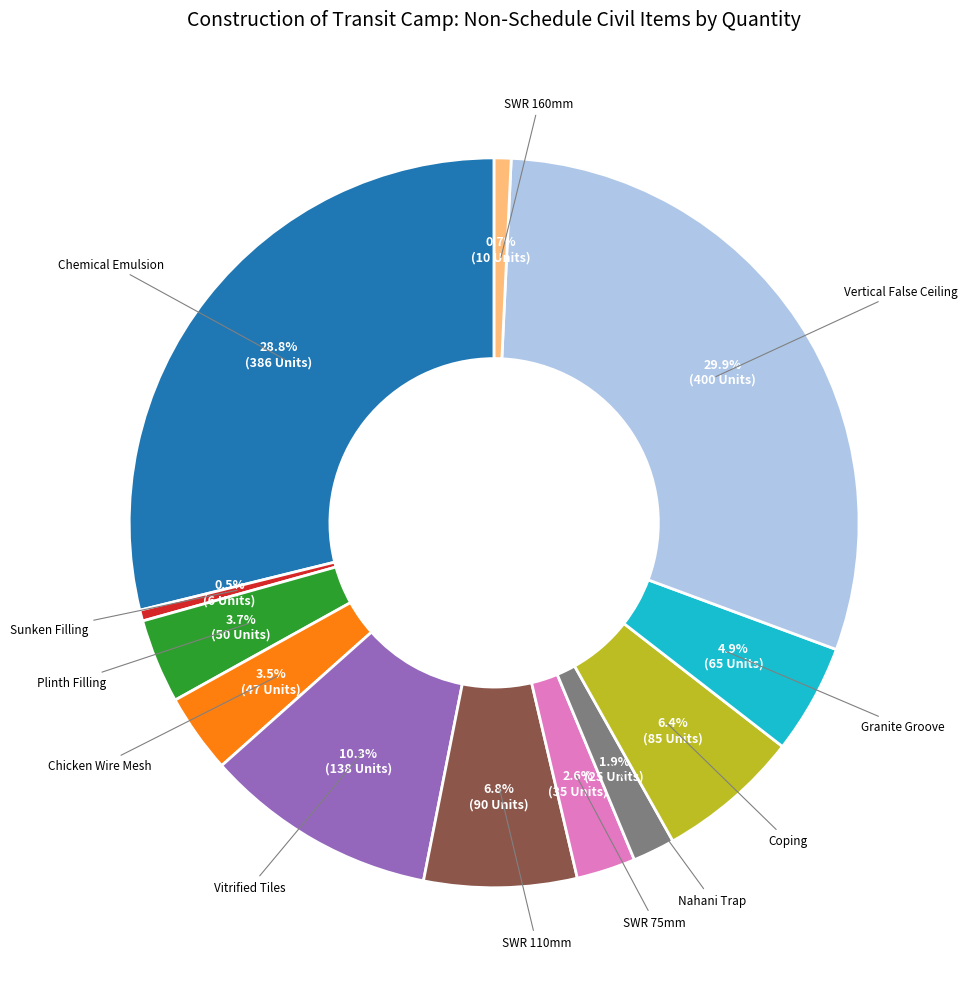

To the nearest percent, what is the average slice percentage?

8%